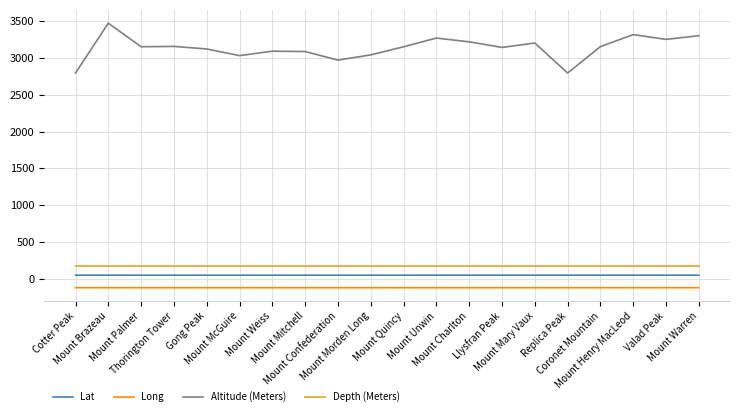

What is the spread (max minus min) of values at Mount Confederation?

3086.6